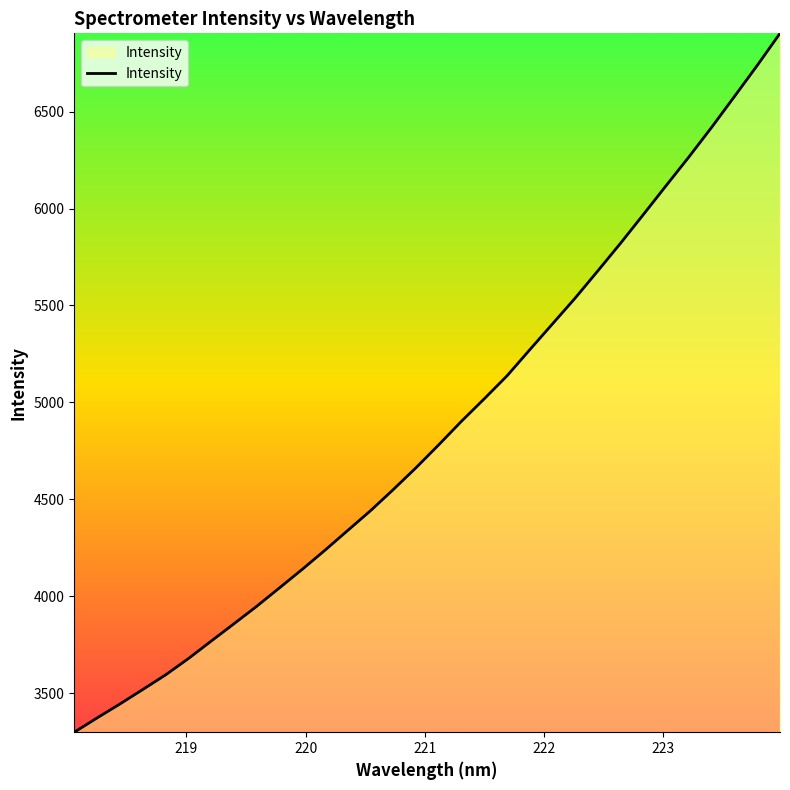

What is the smallest value displayed?

3298.6